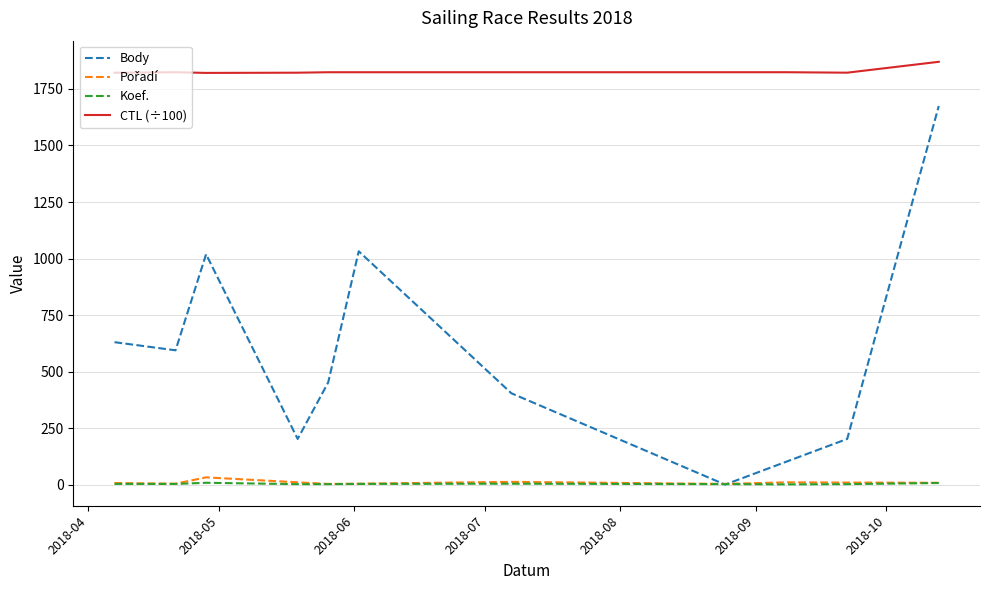

Which series has the largest total across all categories?

CTL (÷100)